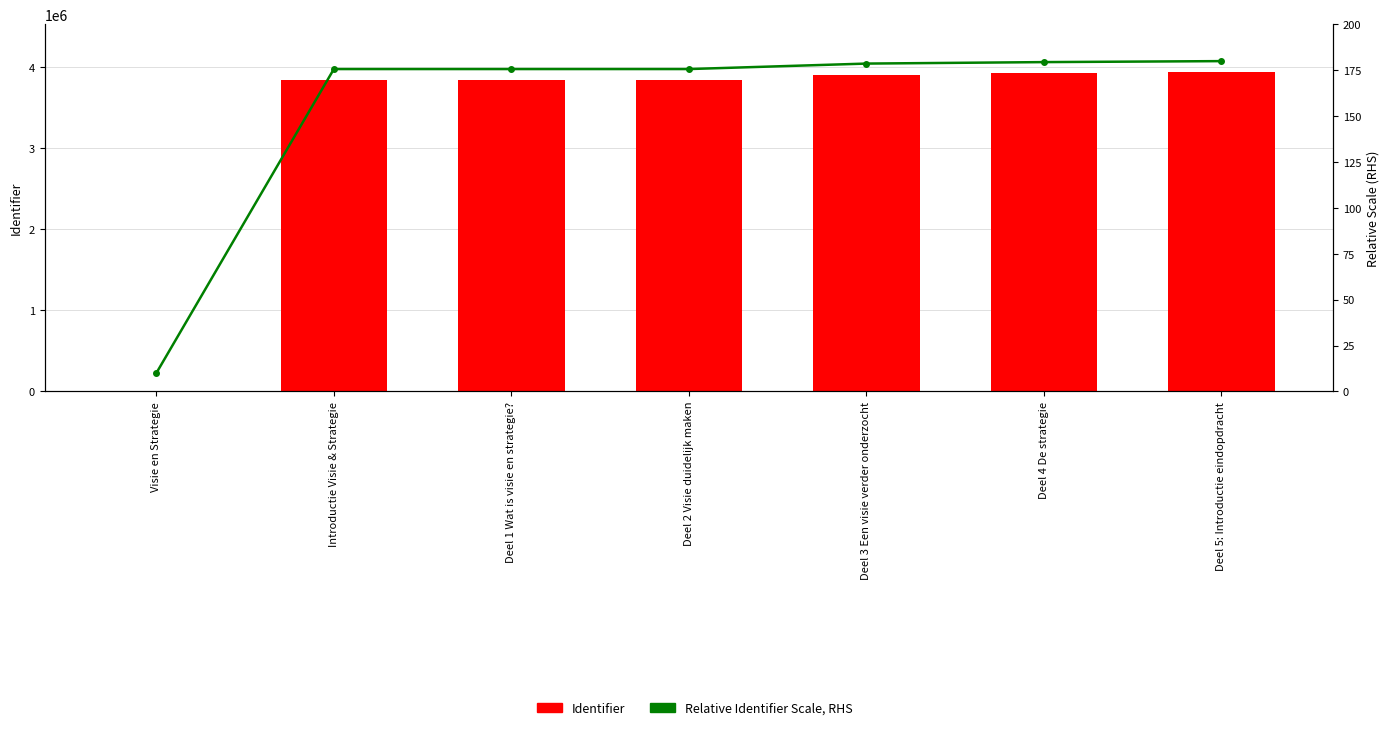

What value does the Relative Identifier Scale, RHS series have at Deel 3 Een visie verder onderzocht?

178.7